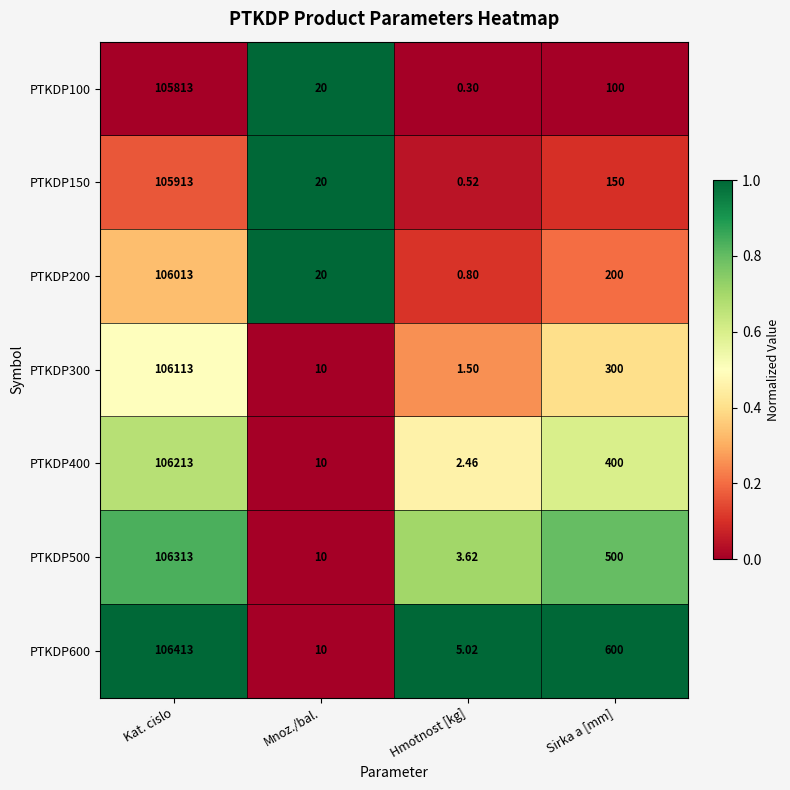

What is the difference between the highest and lowest values at Sirka a [mm]?

500.0